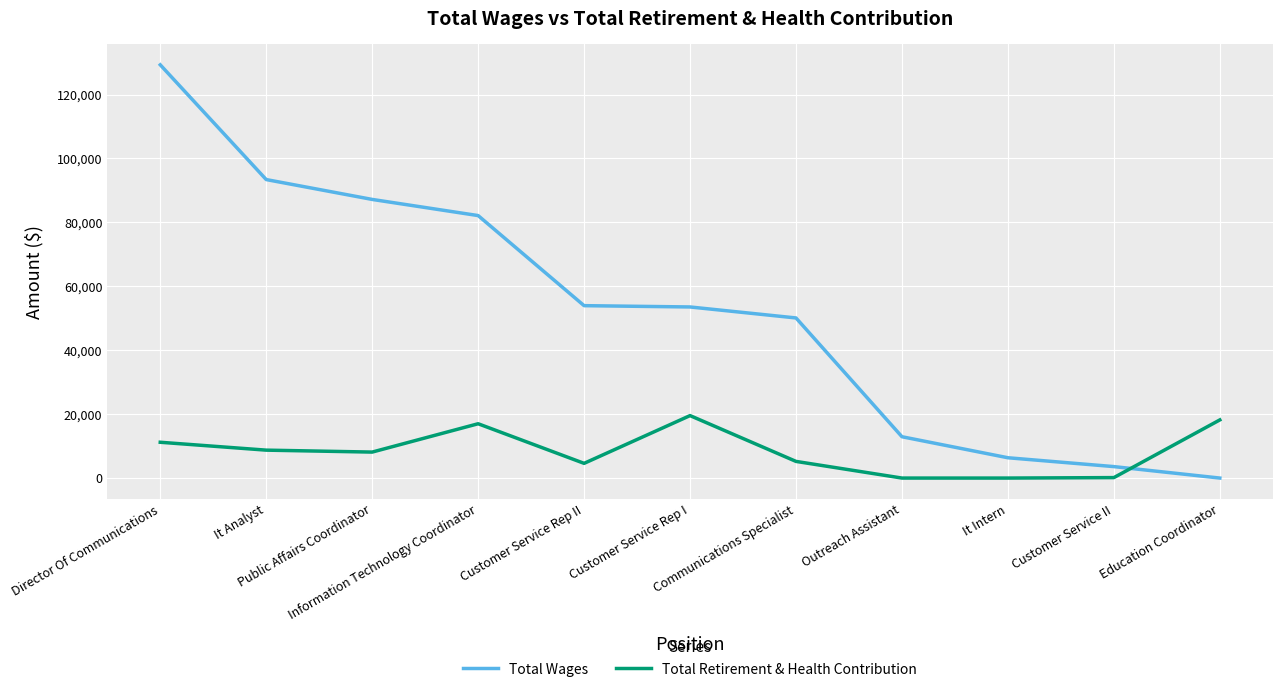

Which series has the largest total across all categories?

Total Wages